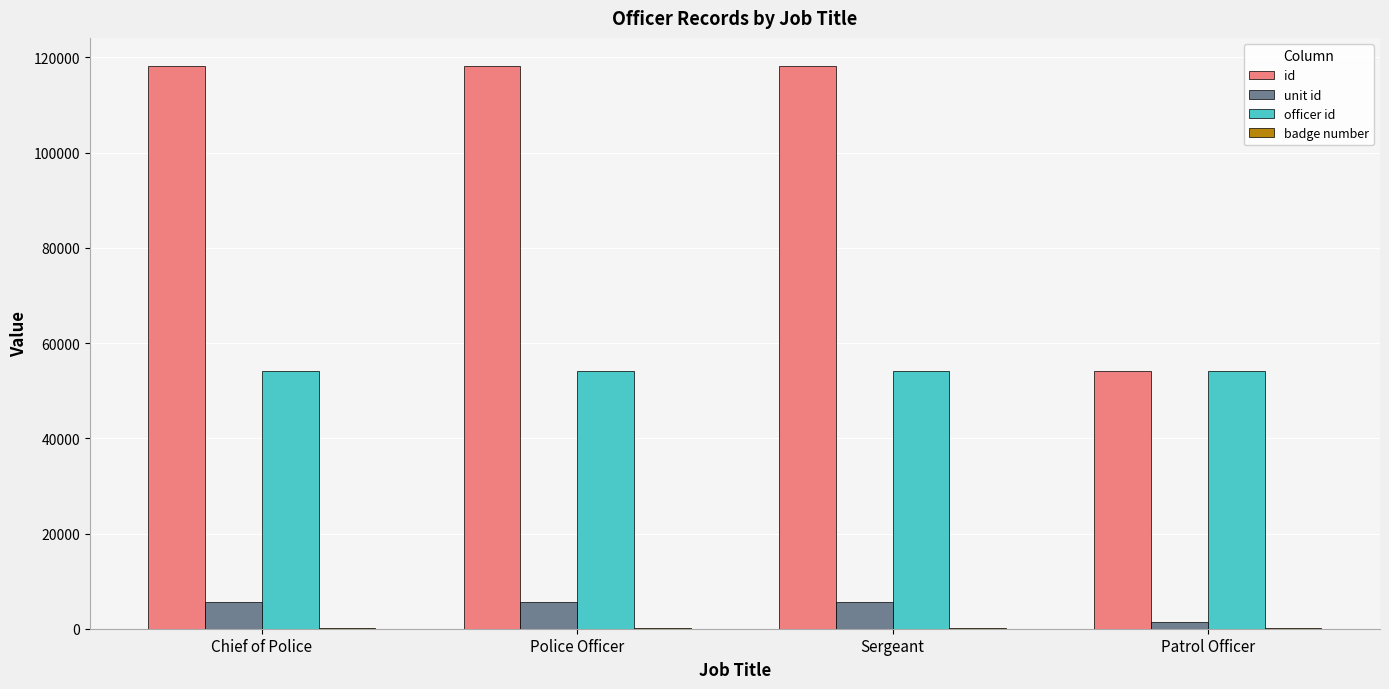

Between Police Officer and Patrol Officer, which series saw the biggest shift?

id